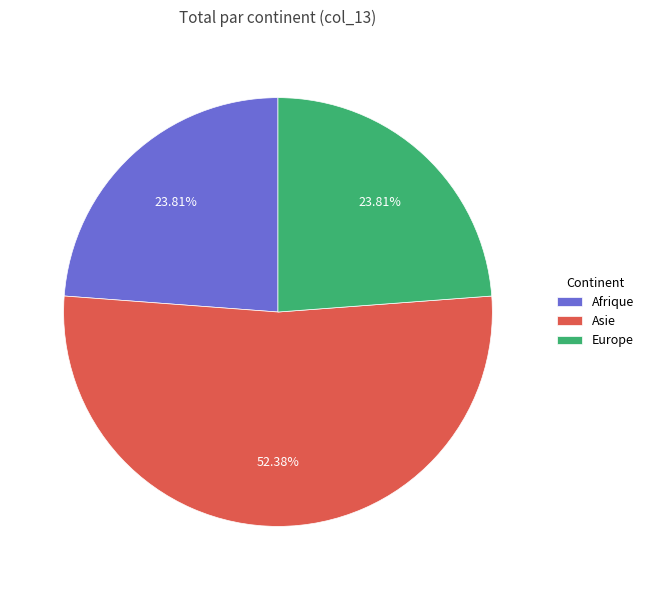

Which has a higher value, Afrique or Asie?

Asie